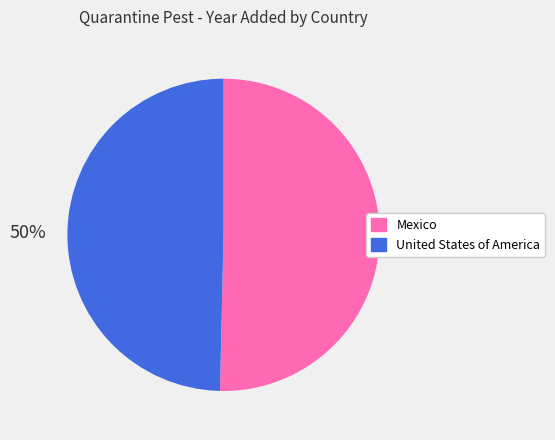

Is it true that Mexico is 50% of the pie?

True